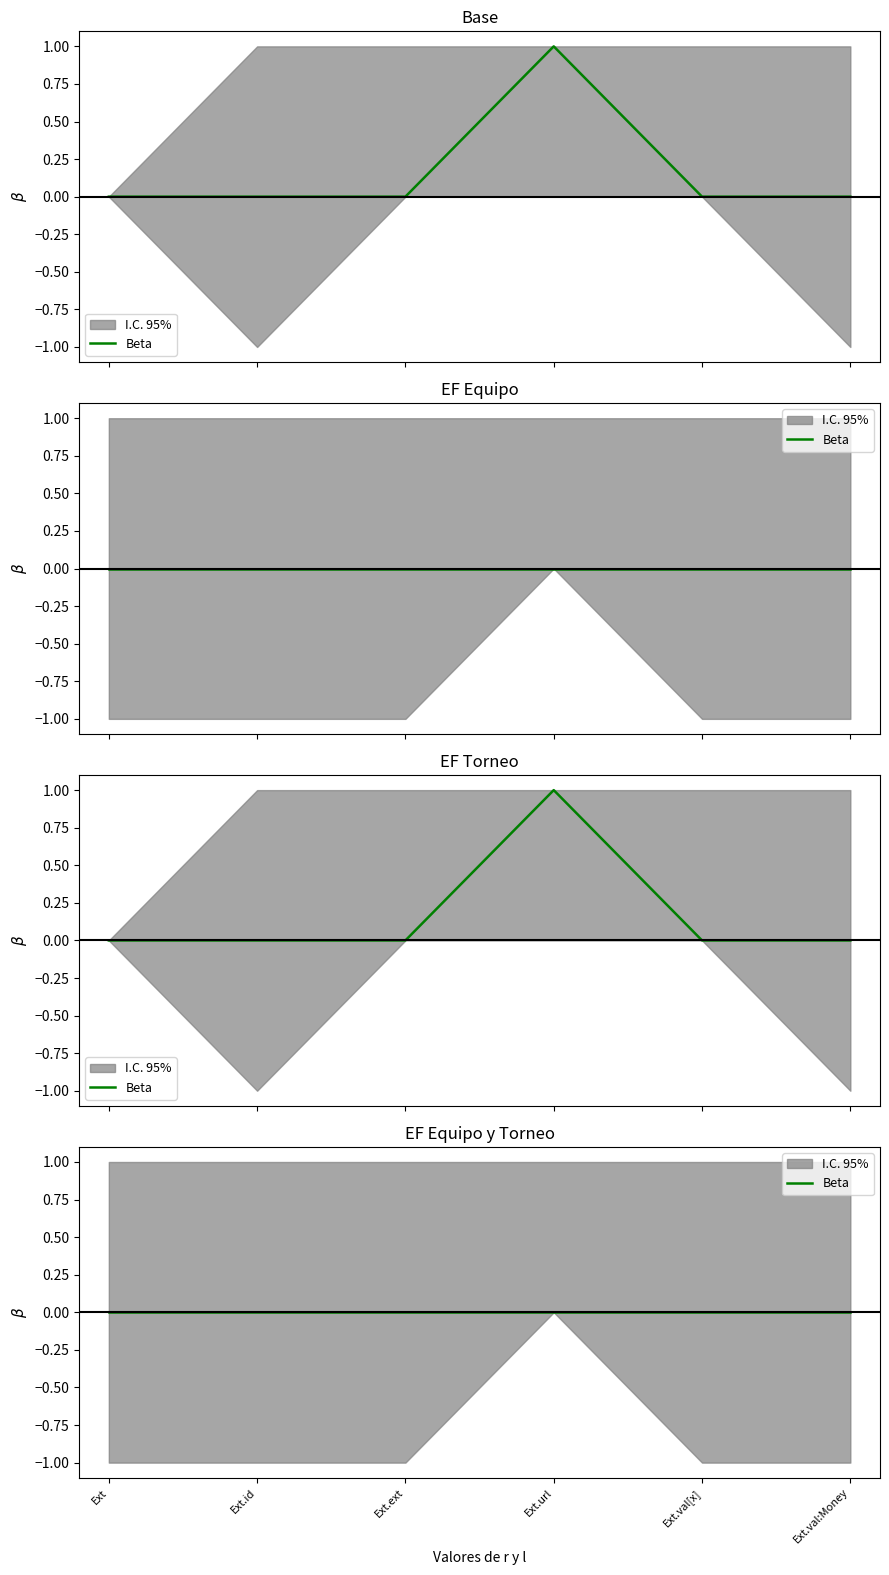

What is the maximum value shown in the chart?

1